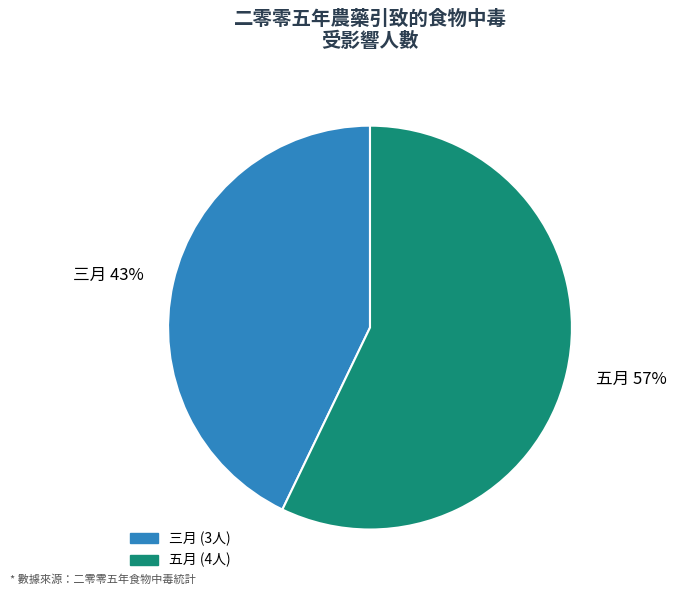

True or false: 三月 accounts for 37% of the total.

False